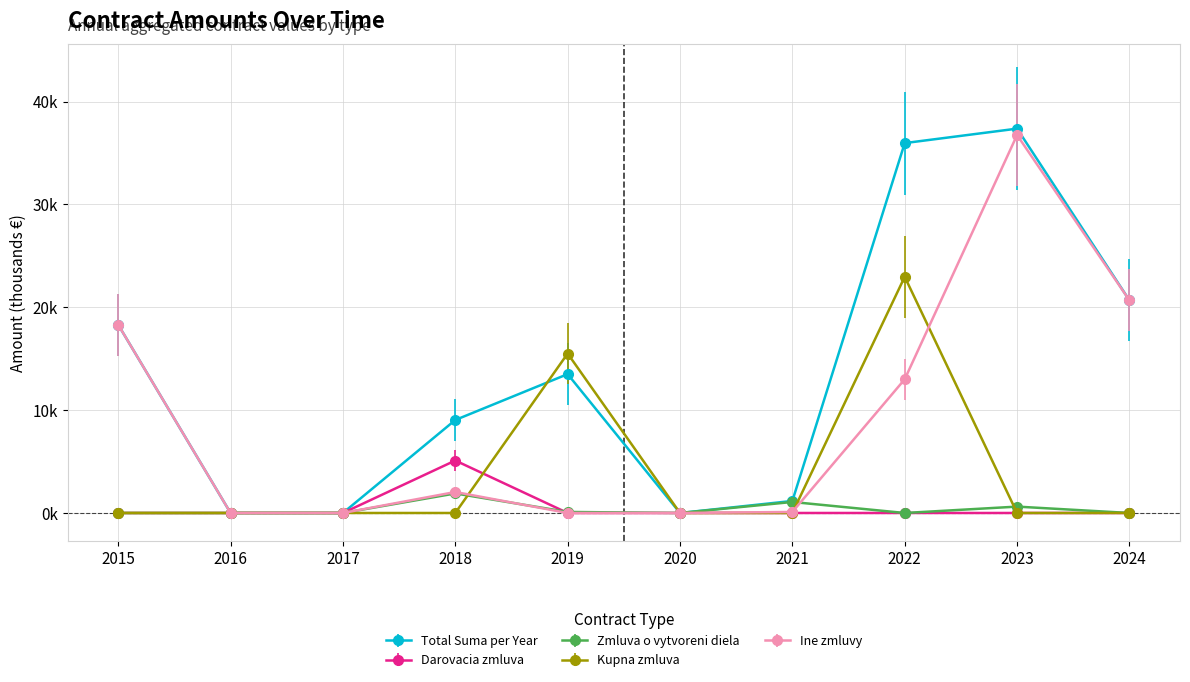

What are all the series names shown in the legend?

Total Suma per Year, Darovacia zmluva, Zmluva o vytvoreni diela, Kupna zmluva, Ine zmluvy